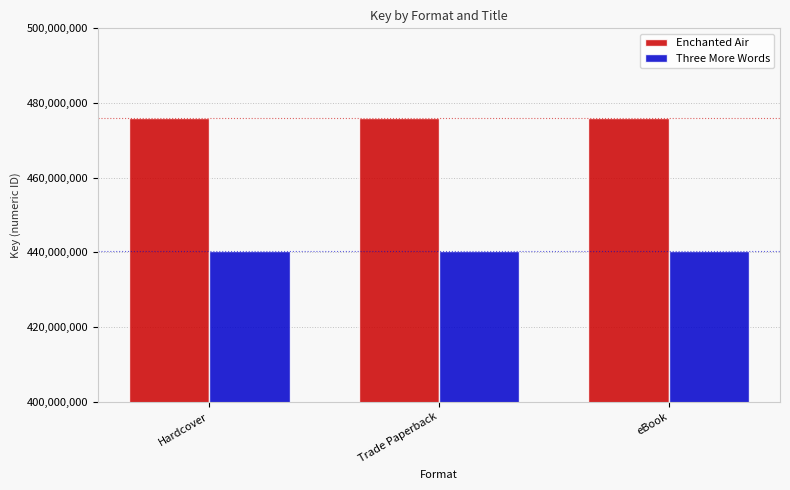

What is the spread (max minus min) of values at Trade Paperback?

35559866